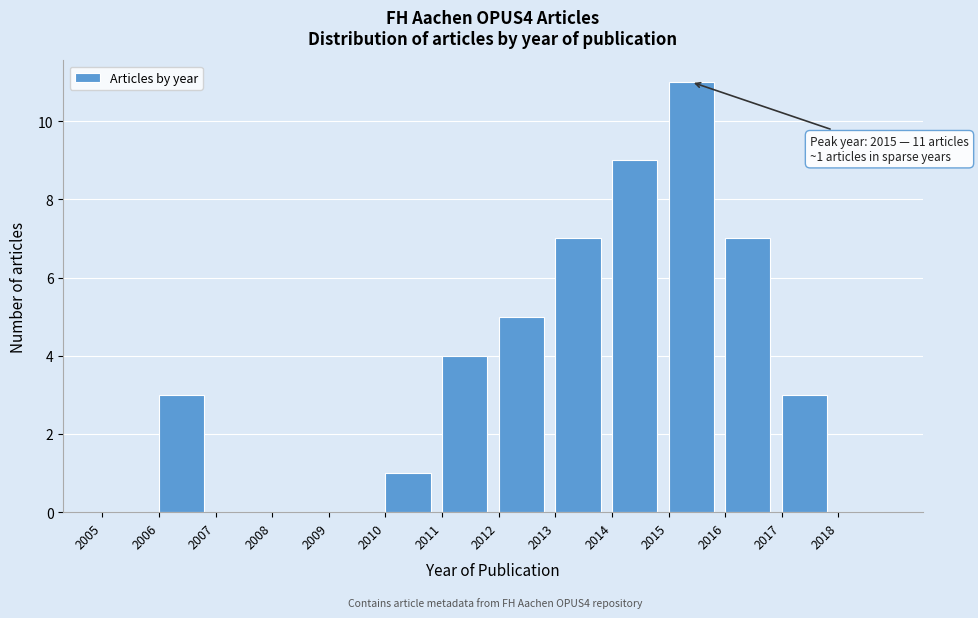

Which range on the x-axis has the tallest bar?

2015 to 2016